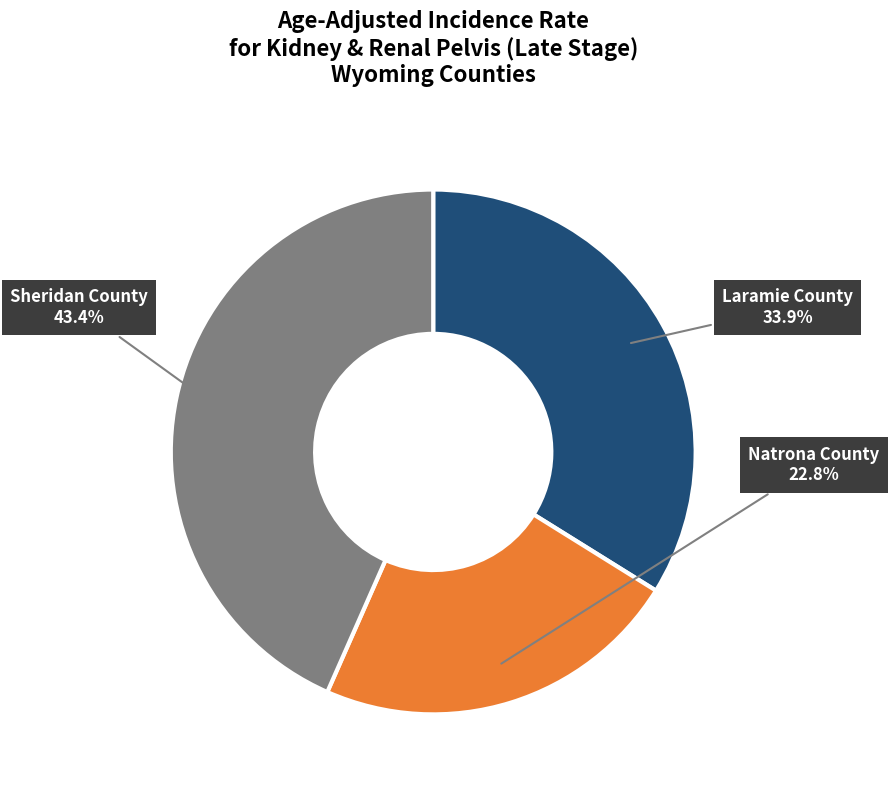

What is the ratio of the value at Sheridan County to the value at Natrona County?

1.9